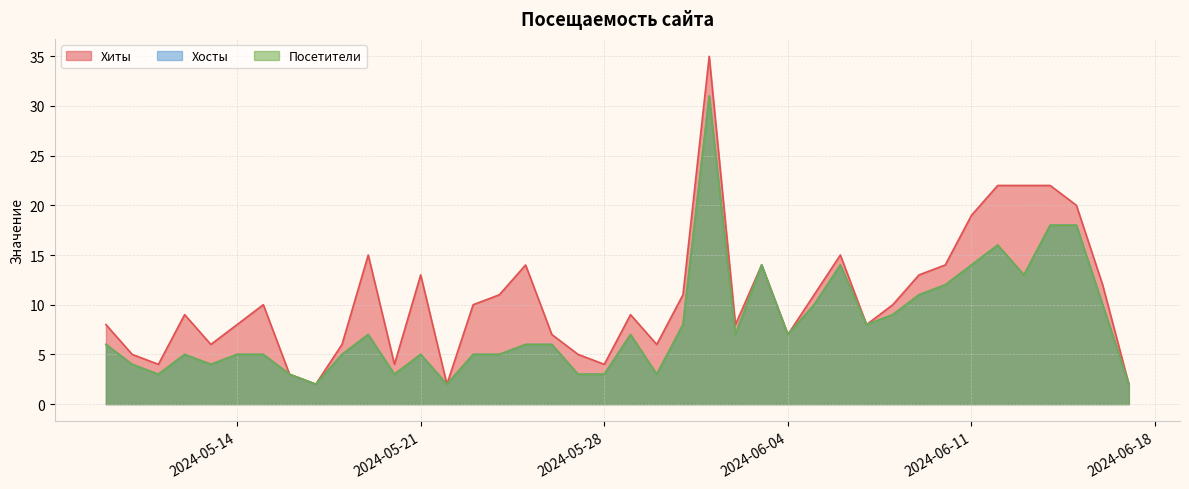

What is the average value of the Посетители series?

8